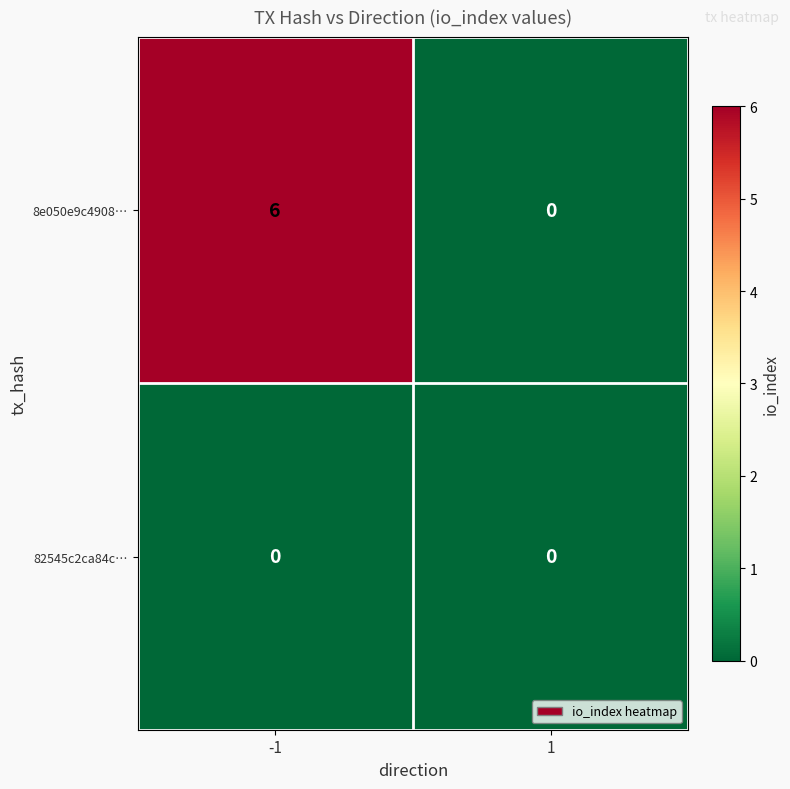

What is the average value of the 8e050e9c4908… series?

3